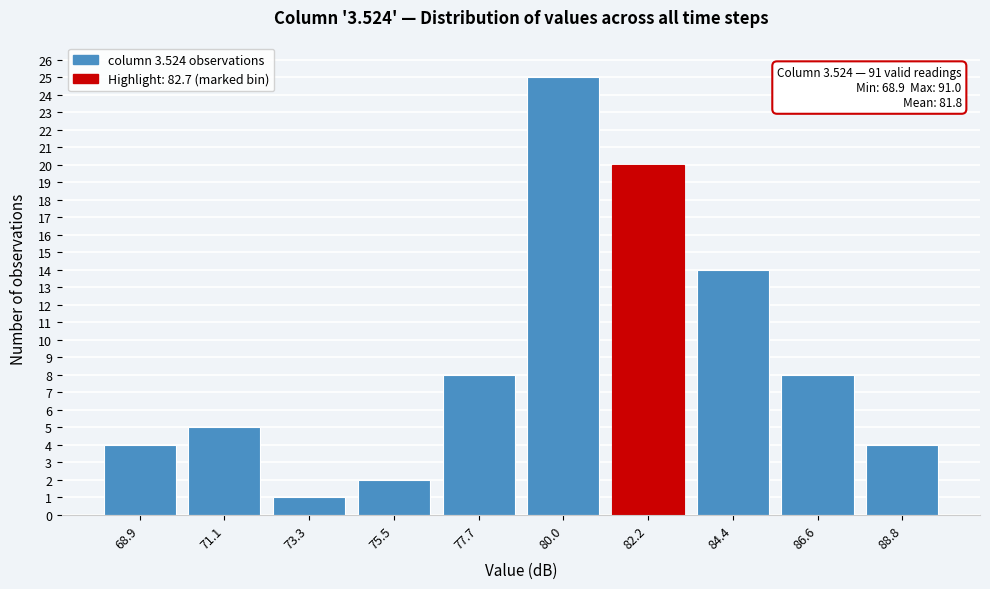

Reading left to right, transcribe all the data shown in this chart.

4	5	1	2	8	25	20	14	8	4